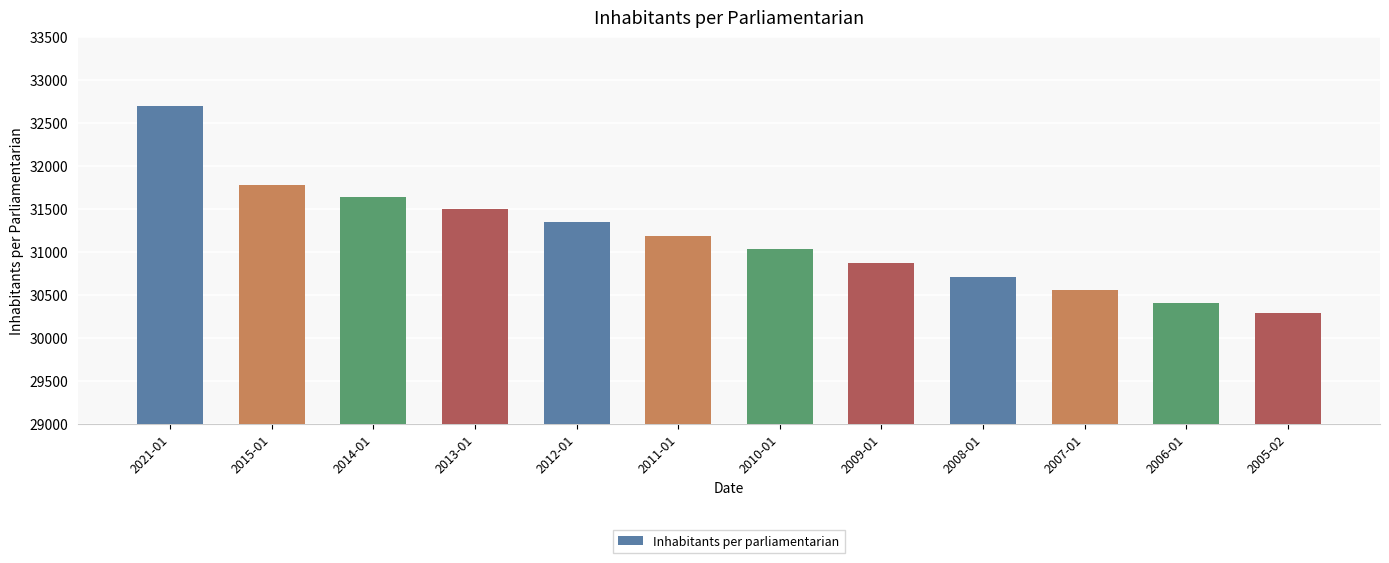

What is the difference between the second highest and second lowest values?

1369